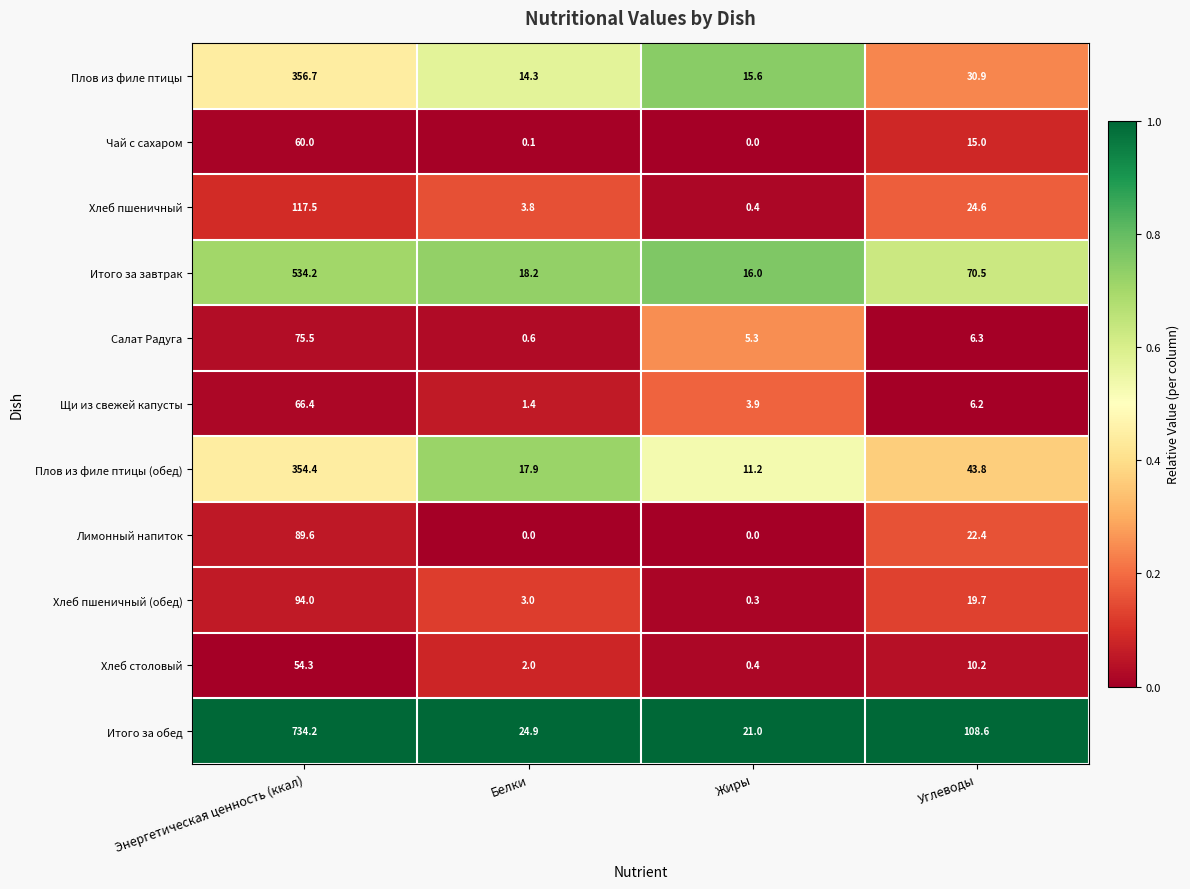

True or false: Щи из свежей капусты has a value of 6.2 at Углеводы.

True